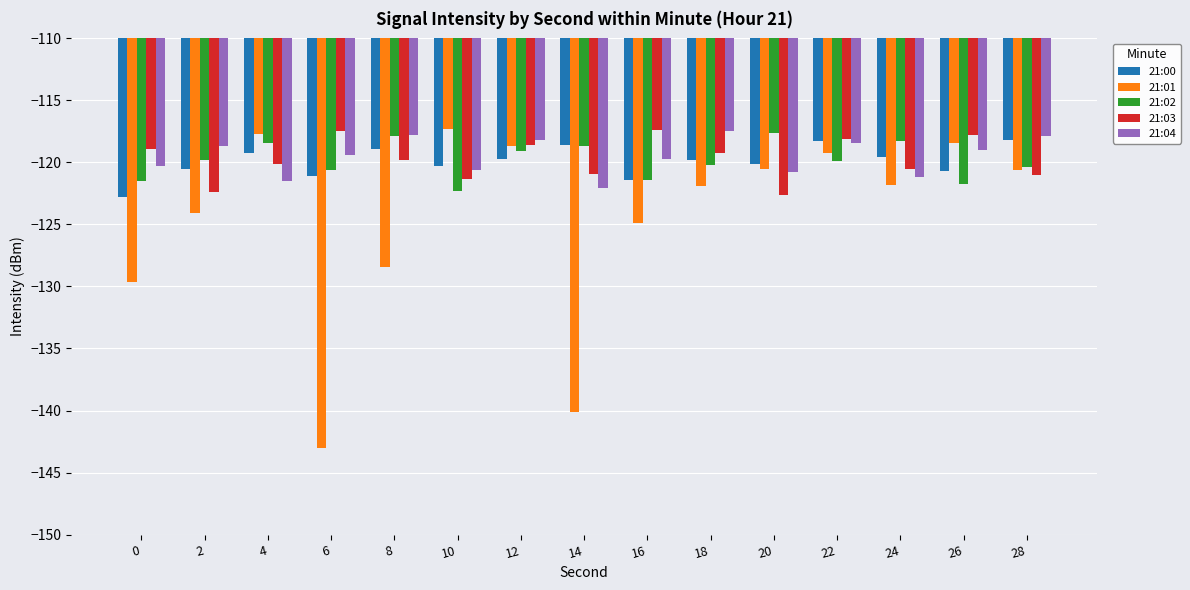

What is the total value across all series at 16?

-604.8